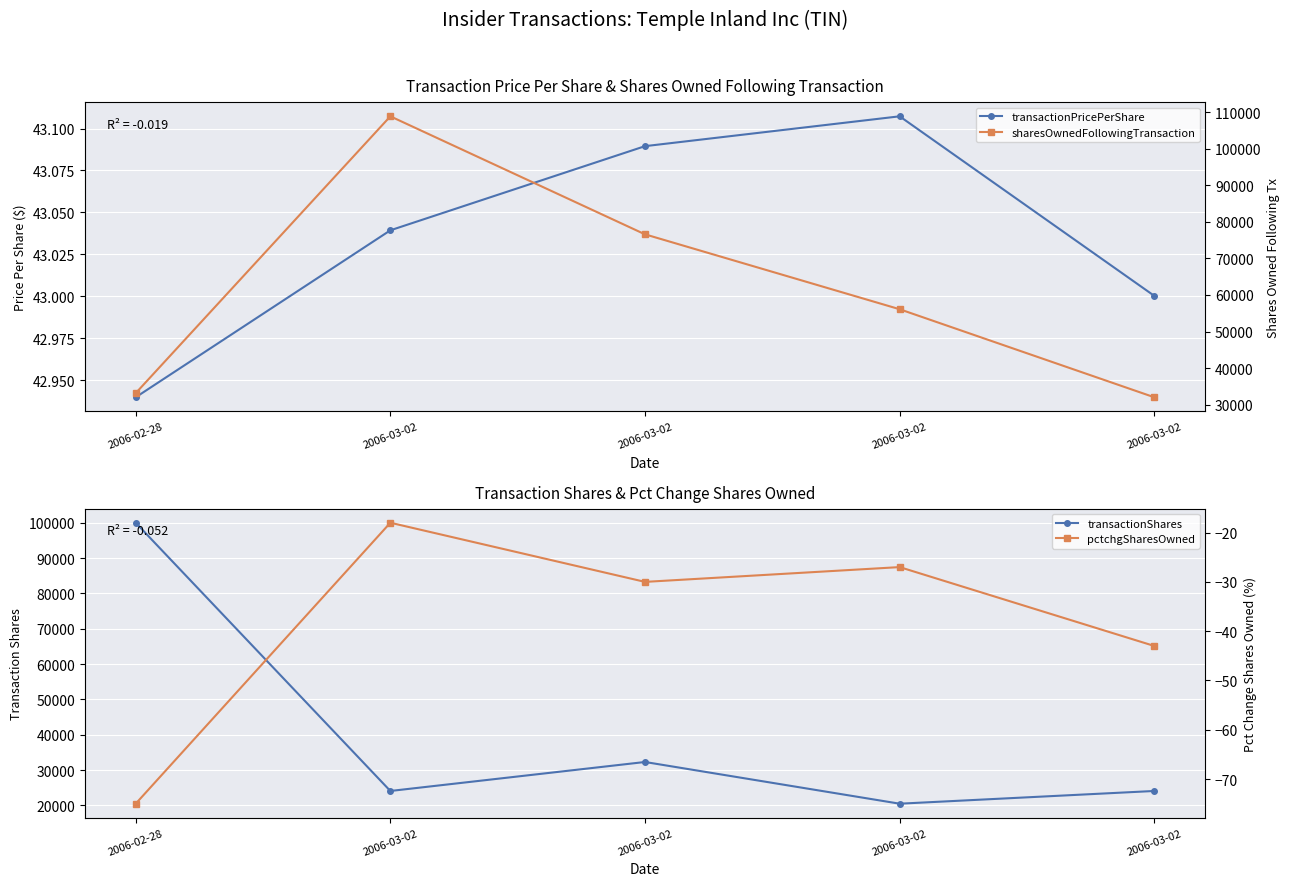

How many data points does each series have?

5